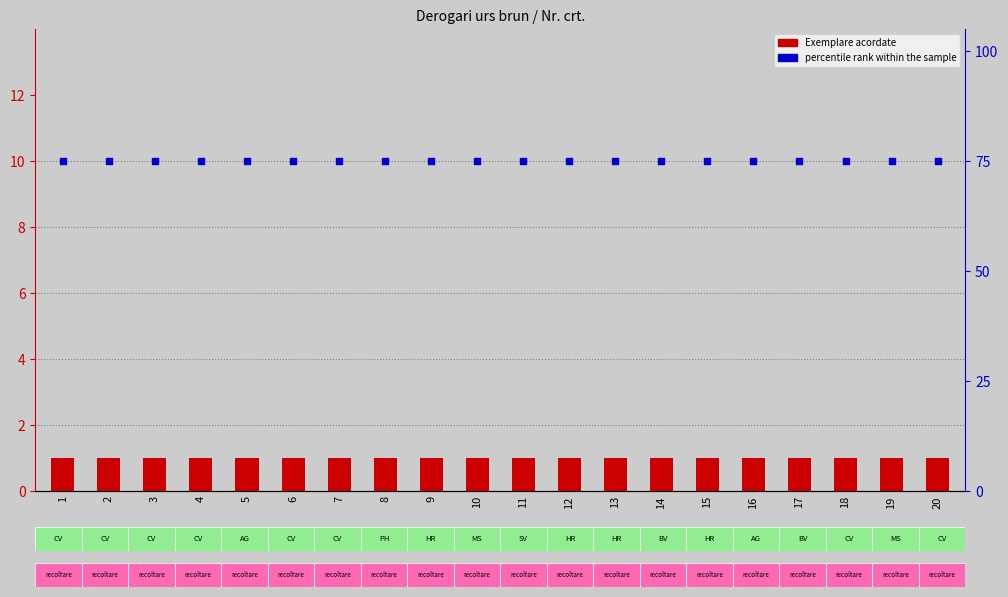

Is the value of percentile rank within the sample at 7 greater than the value of Exemplare acordate at 15?

Yes